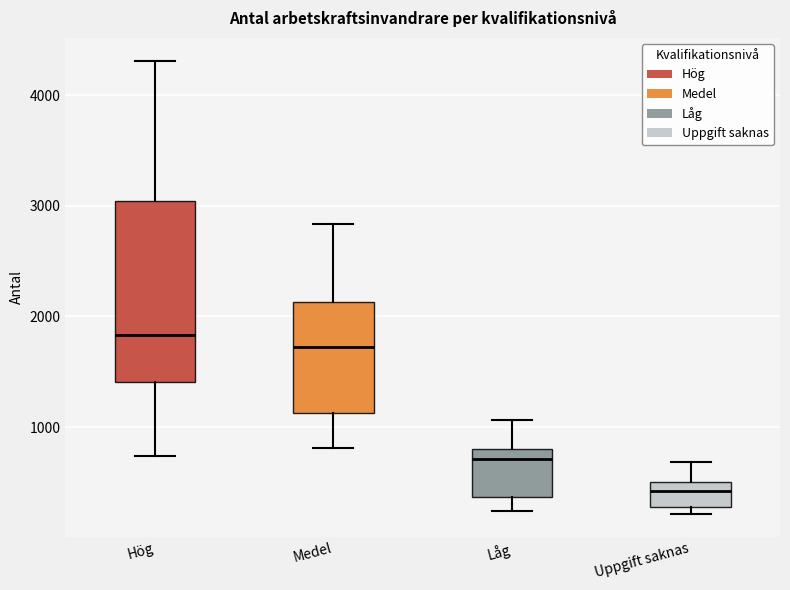

Where does the lower whisker of the box for Medel end on the y-axis? The values are not printed on the chart, so give them approximately, as read against the axis.

800